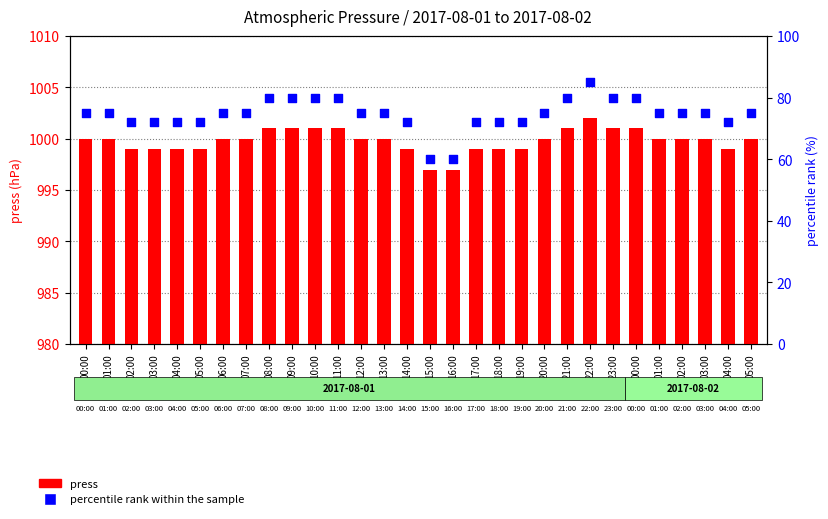

At how many categories does at least one series exceed 277?

30